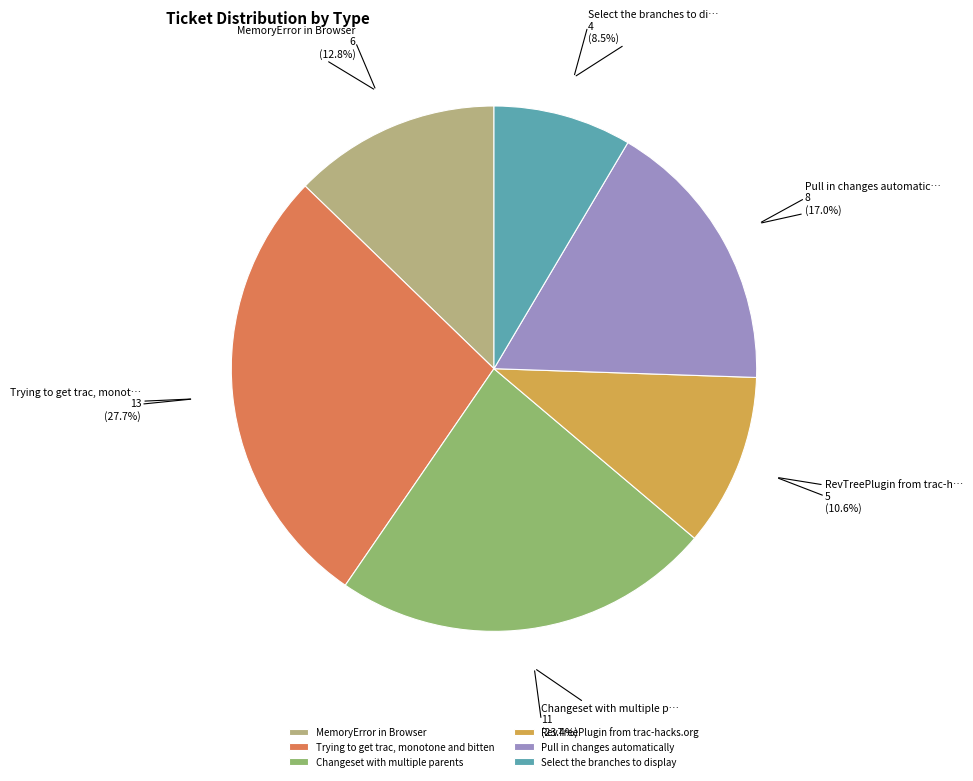

Does RevTreePlugin from trac-hacks.org account for over 50% of the chart?

No